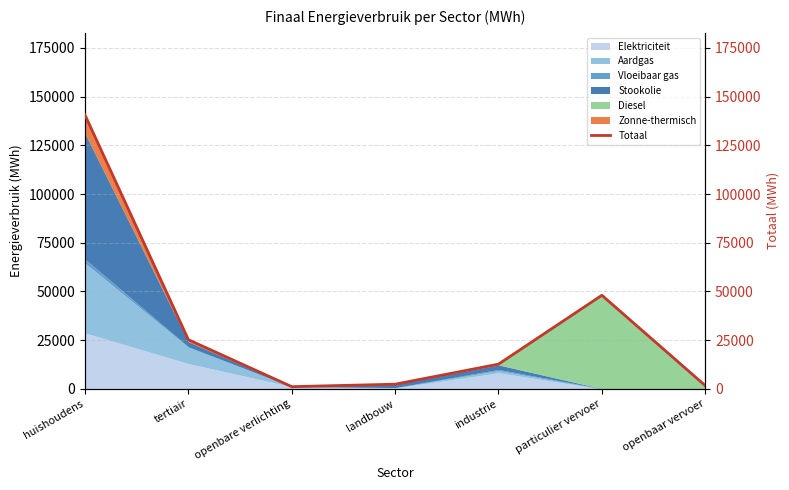

True or false: the data shows 48053.7 at particulier vervoer.

True